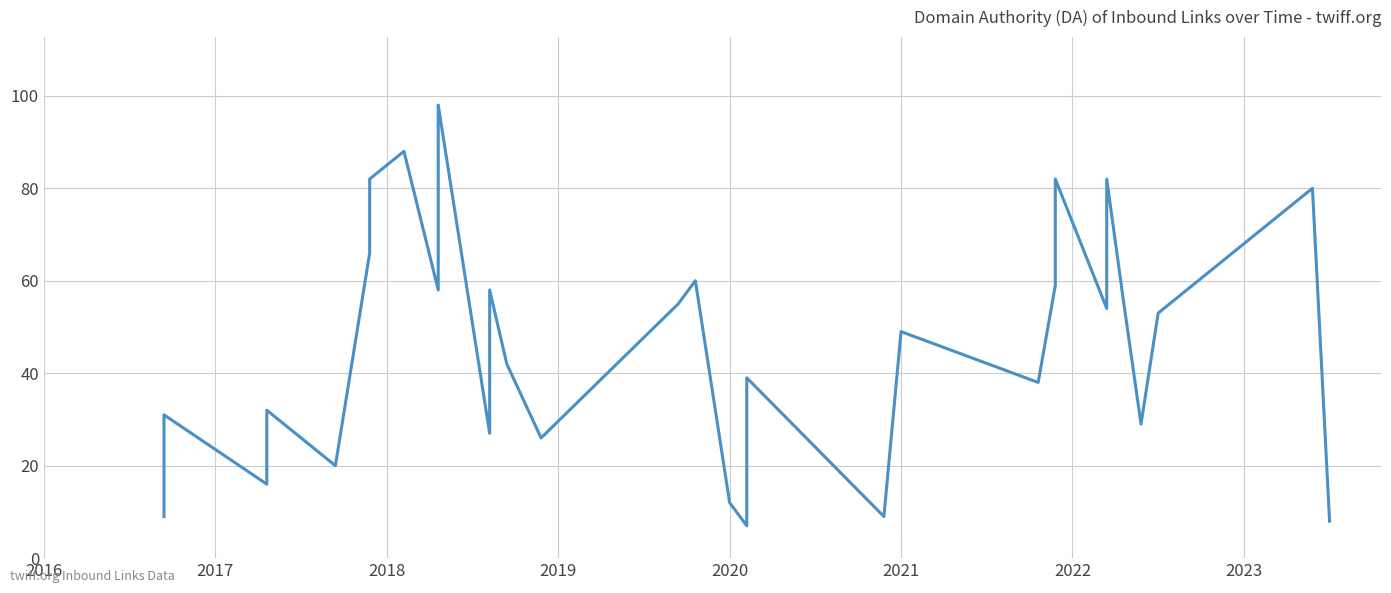

Does the chart display data point markers on the line(s)?

No